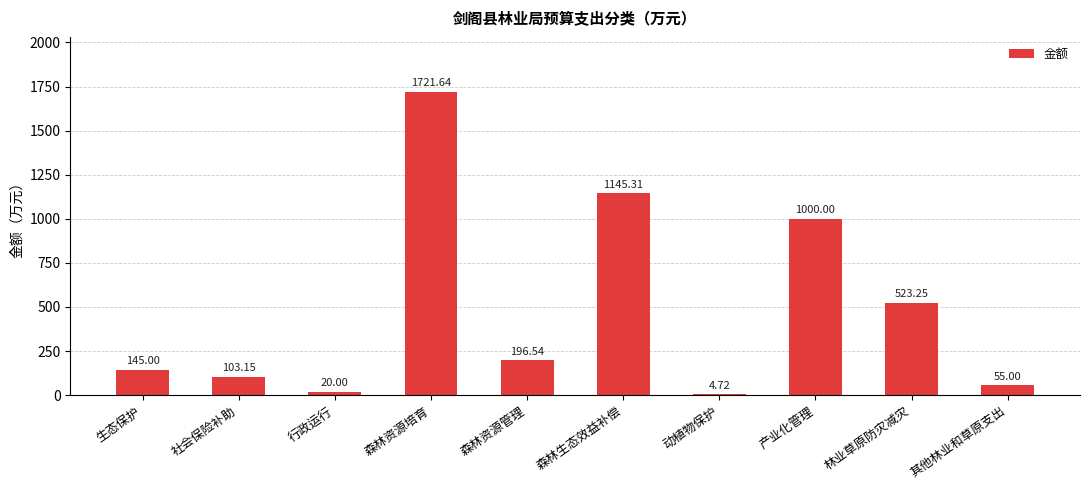

What is the sum of all values?

4914.6